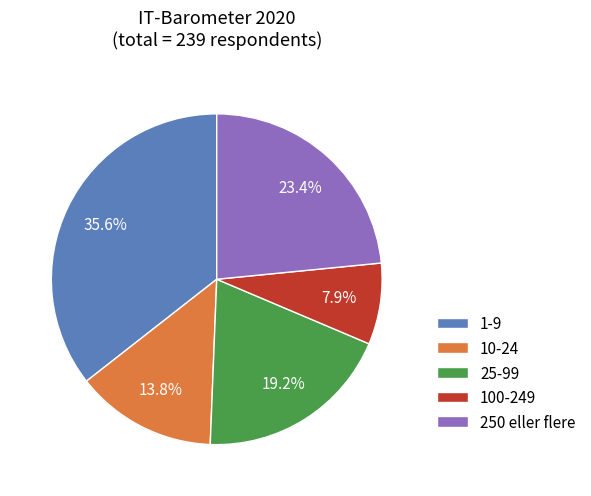

Approximately how many times larger is the value at 250 eller flere compared to 1-9?

0.7